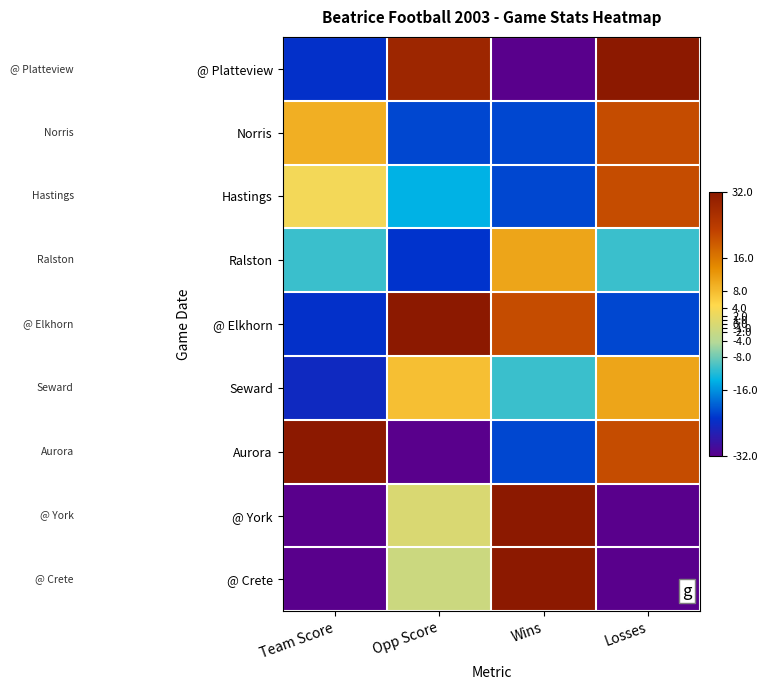

At how many categories does at least one series exceed 22?

4